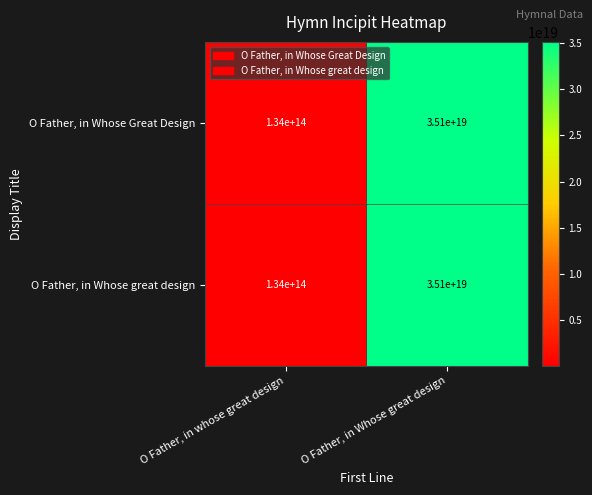

At which category is the sum across all series the highest?

O Father, in Whose great design